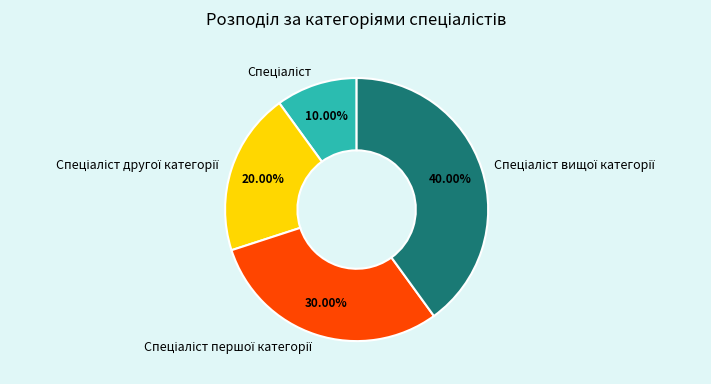

Is there any slice that represents more than half of the pie?

No